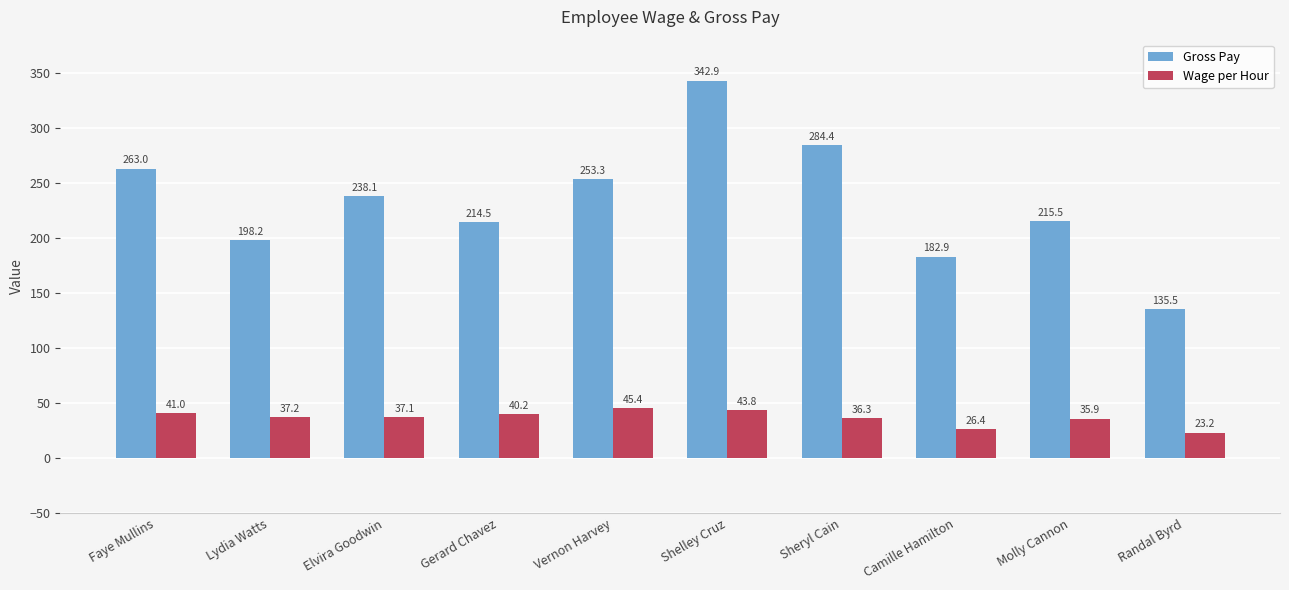

At how many categories does at least one series exceed 271?

2